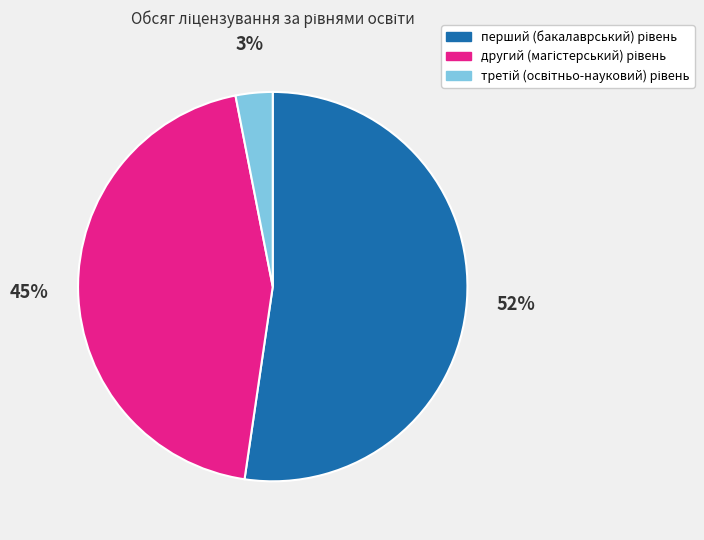

To the nearest percent, what is the average slice percentage?

33%